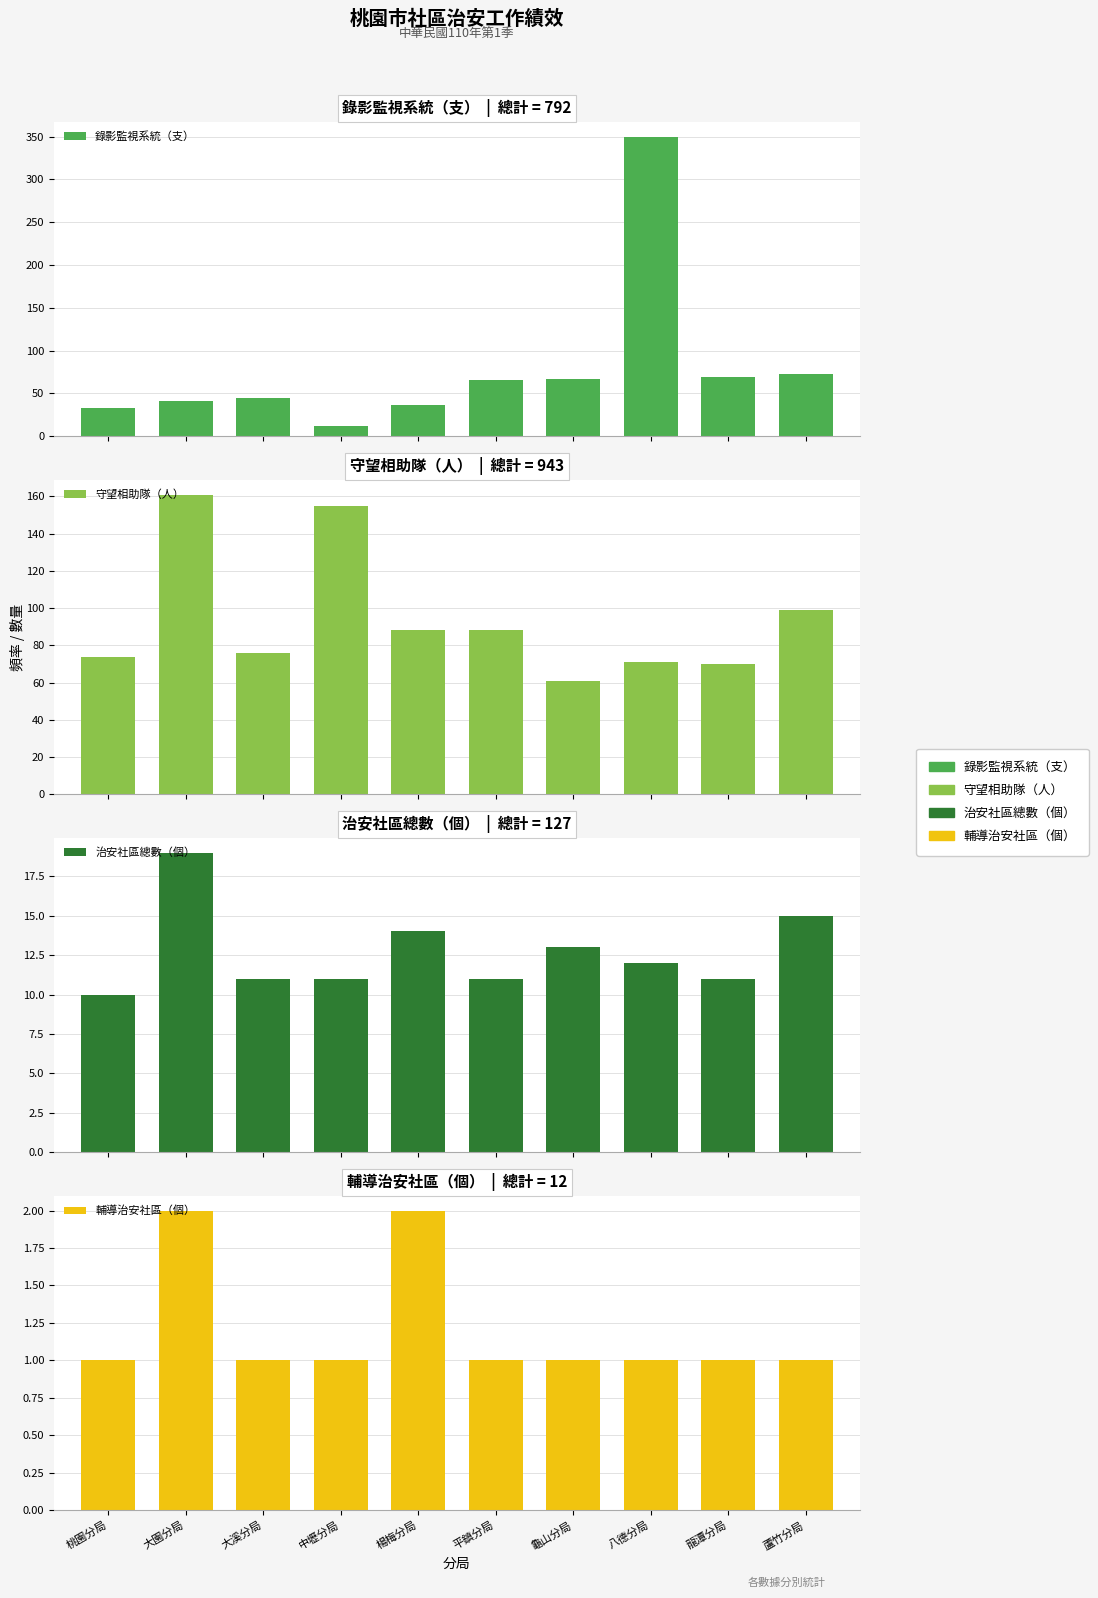

At how many categories does at least one series exceed 25?

10